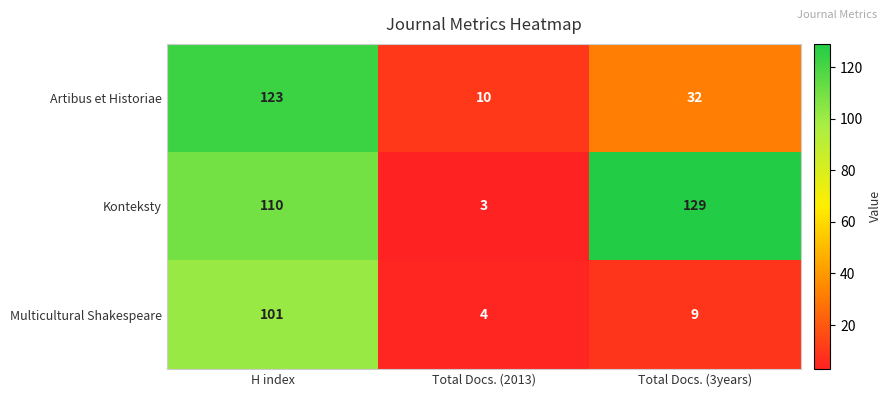

What is the maximum value shown in the chart?

129